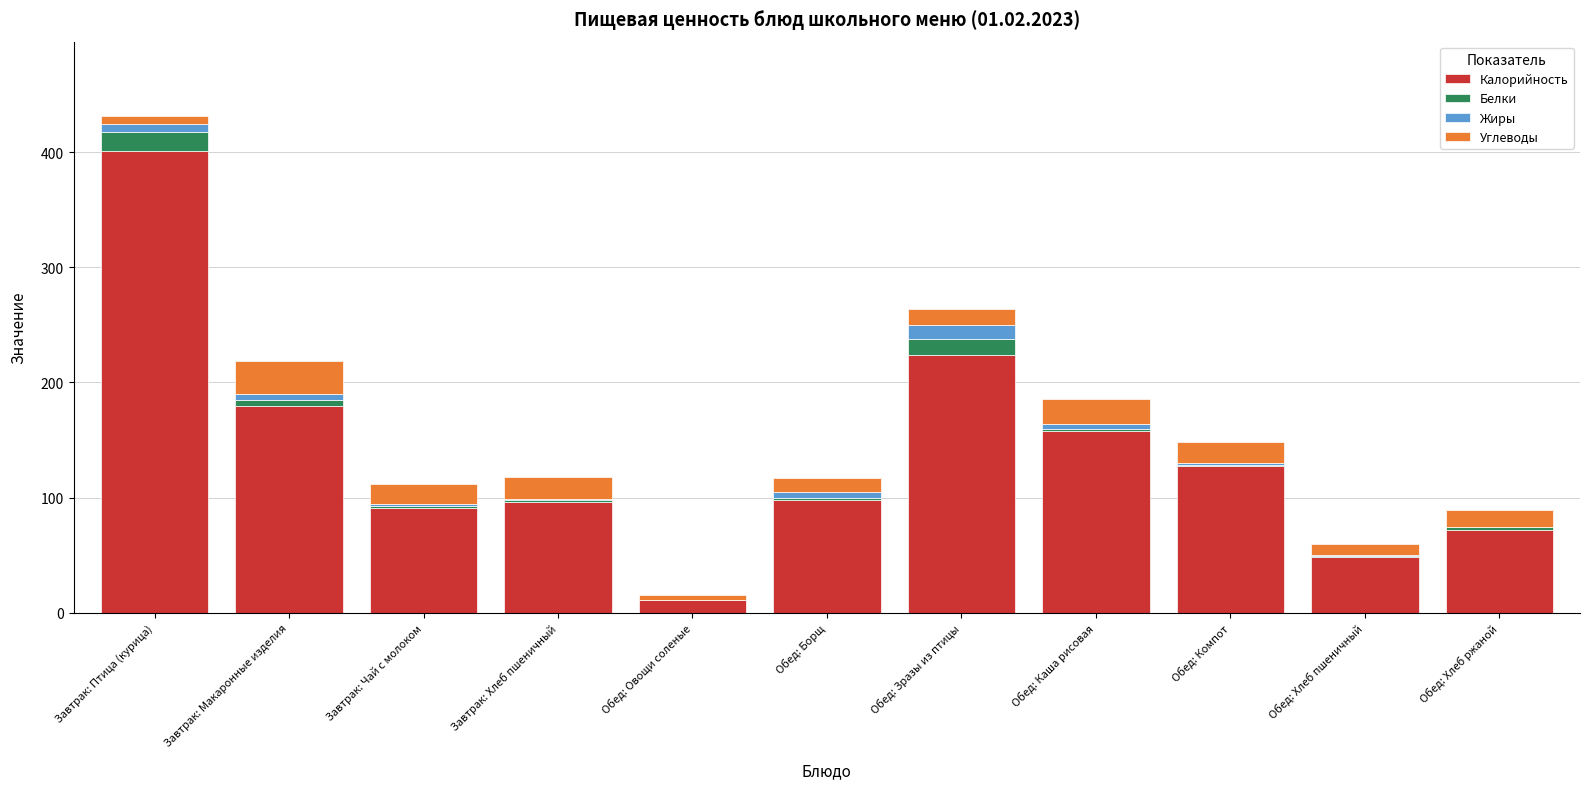

The value of Калорийность at Обед: Компот is 207.8. True or false?

False